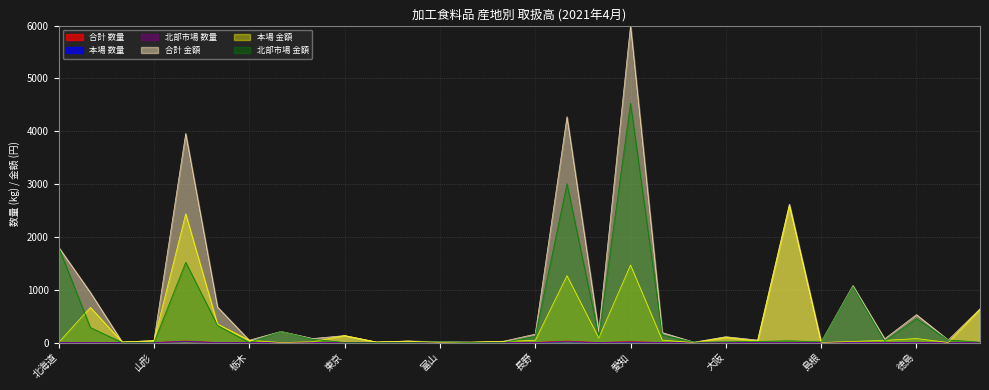

At which category does the chart reach its minimum across all series?

北海道